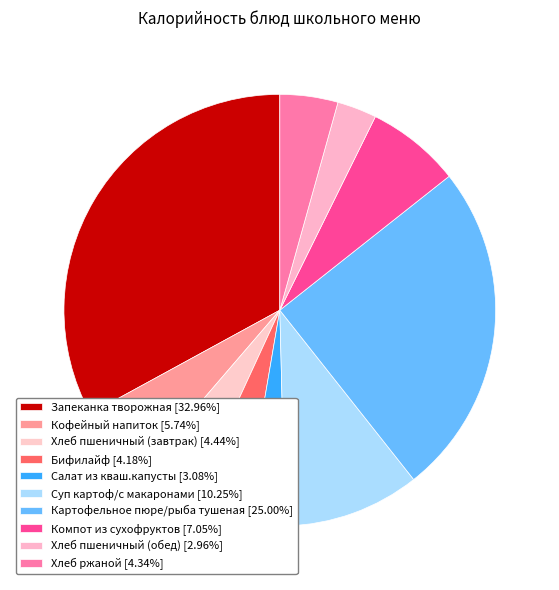

True or false: Компот из сухофруктов accounts for 7% of the total.

True